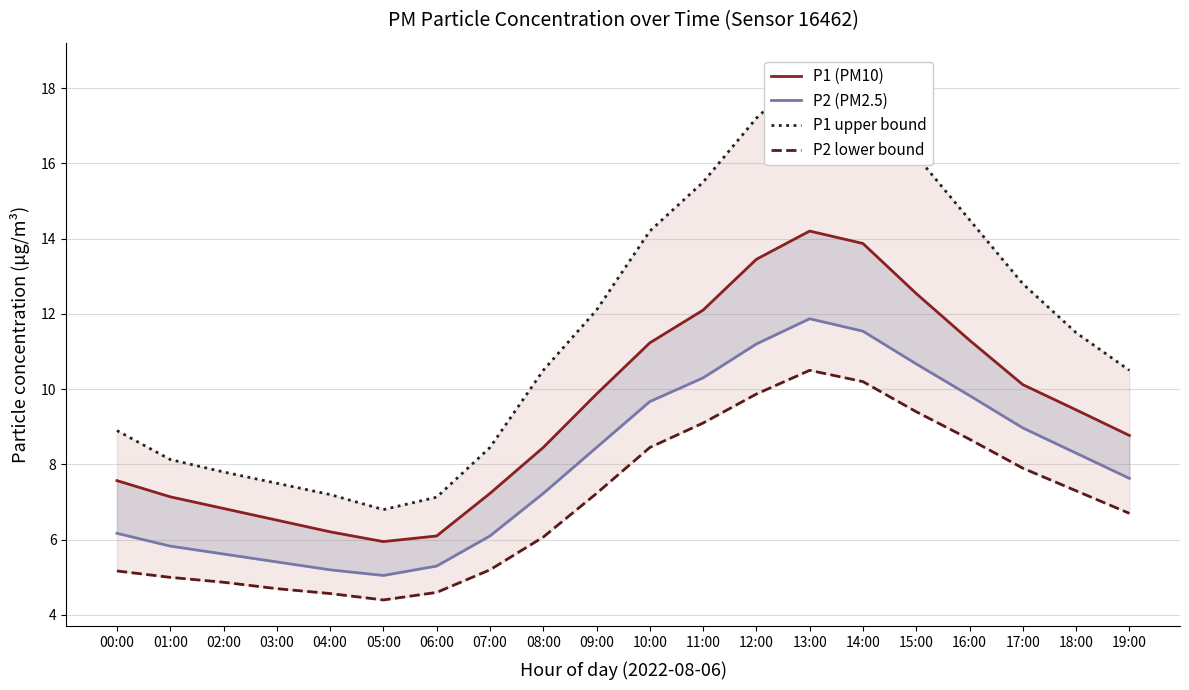

What position from the left is 02:00?

3